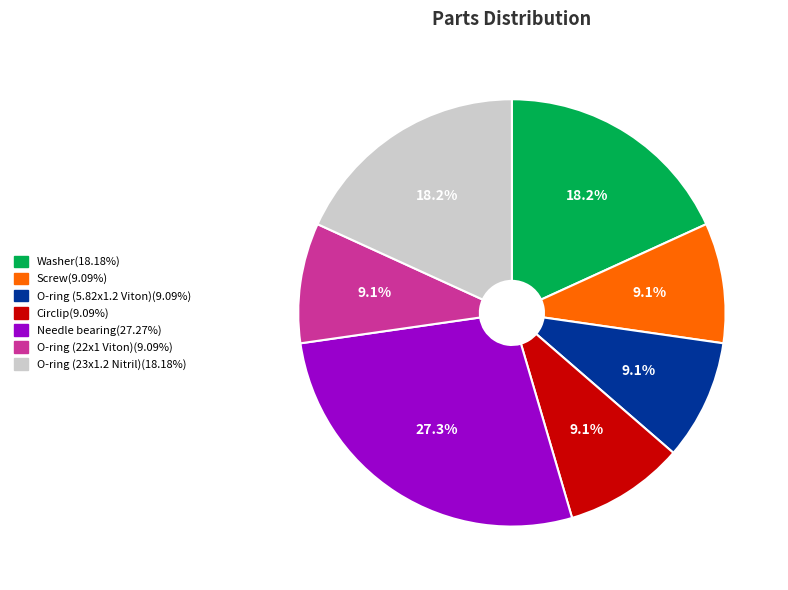

Count the number of slices in the pie.

7